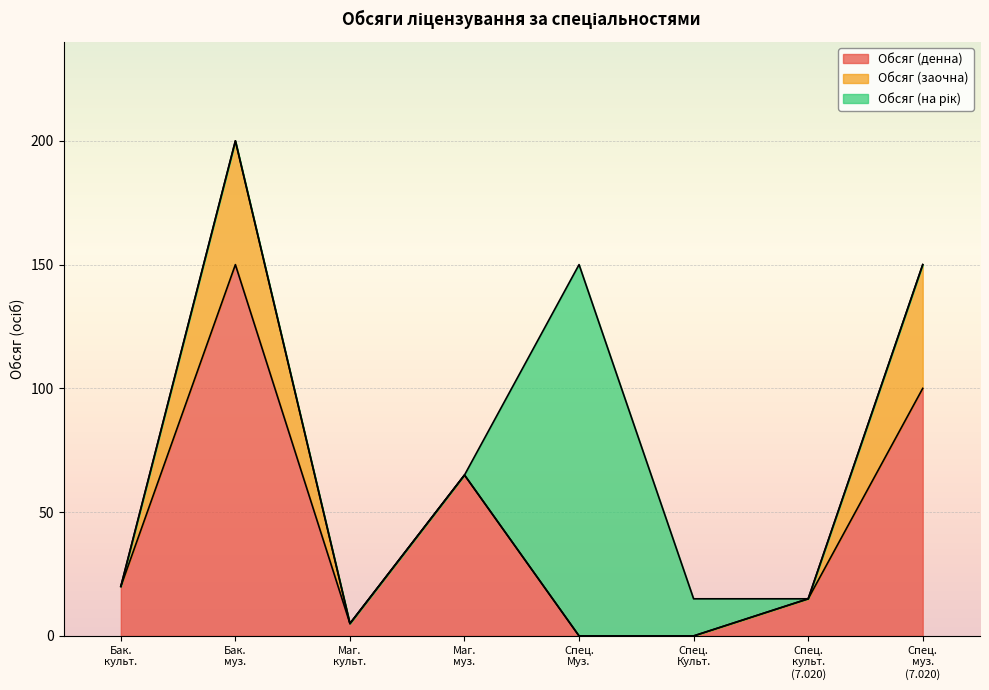

What is the average value of the Обсяг (на рік) series?

21